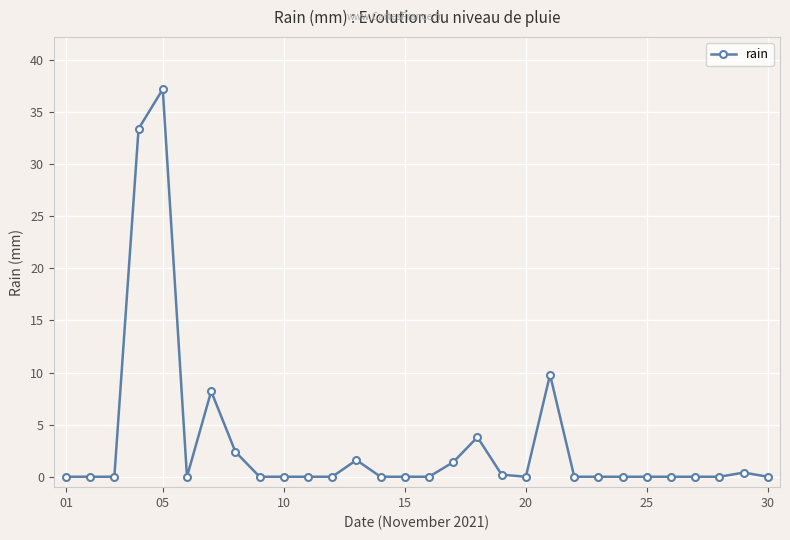

Is this an area chart (filled region under the line)?

No